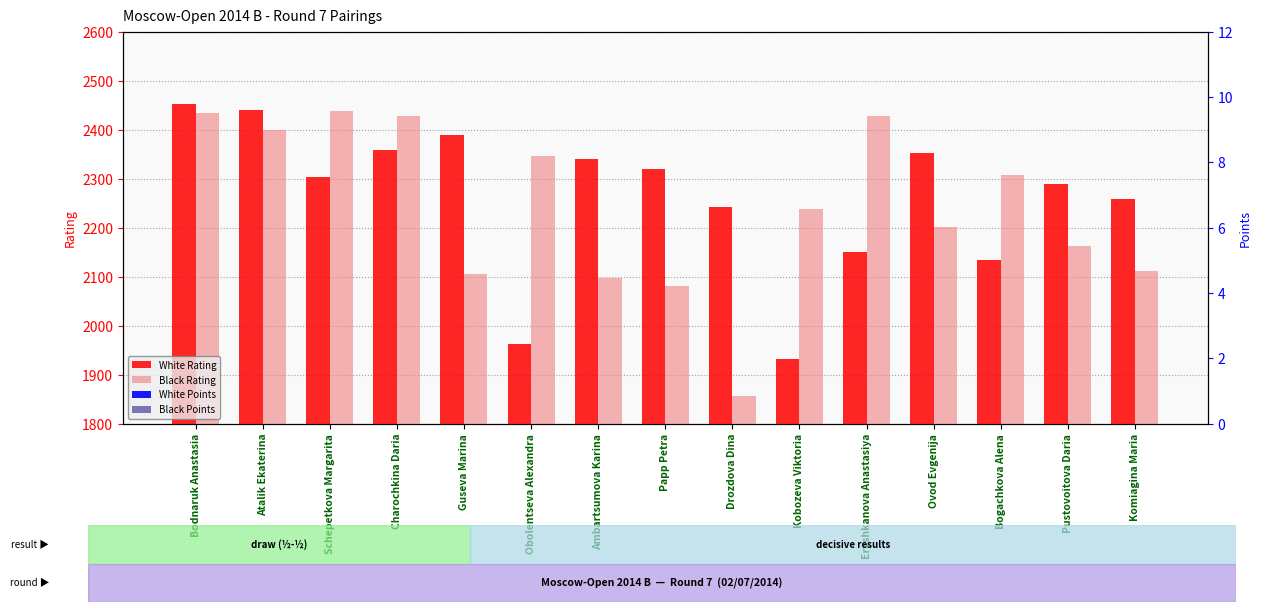

What is the greatest value displayed?

2452